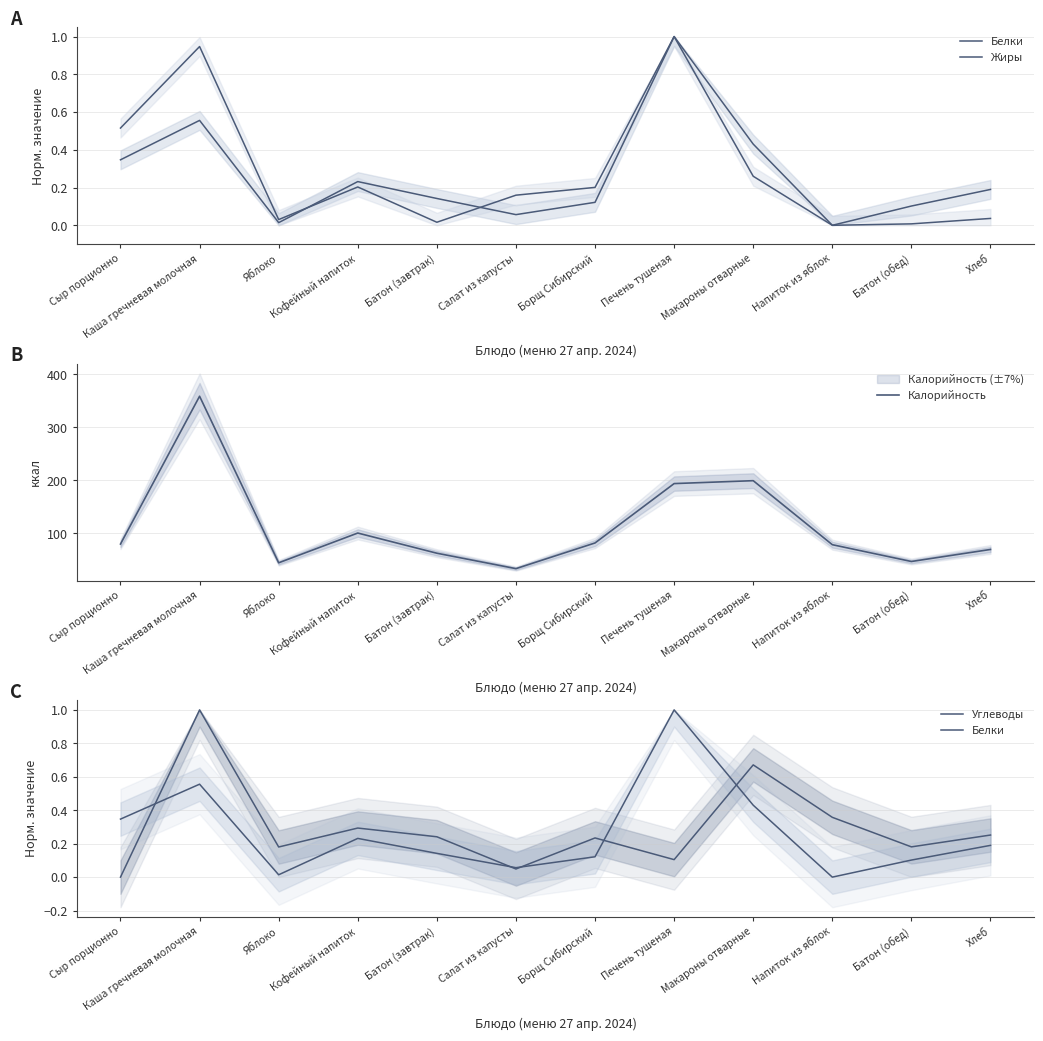

What is the greatest value displayed?

358.9